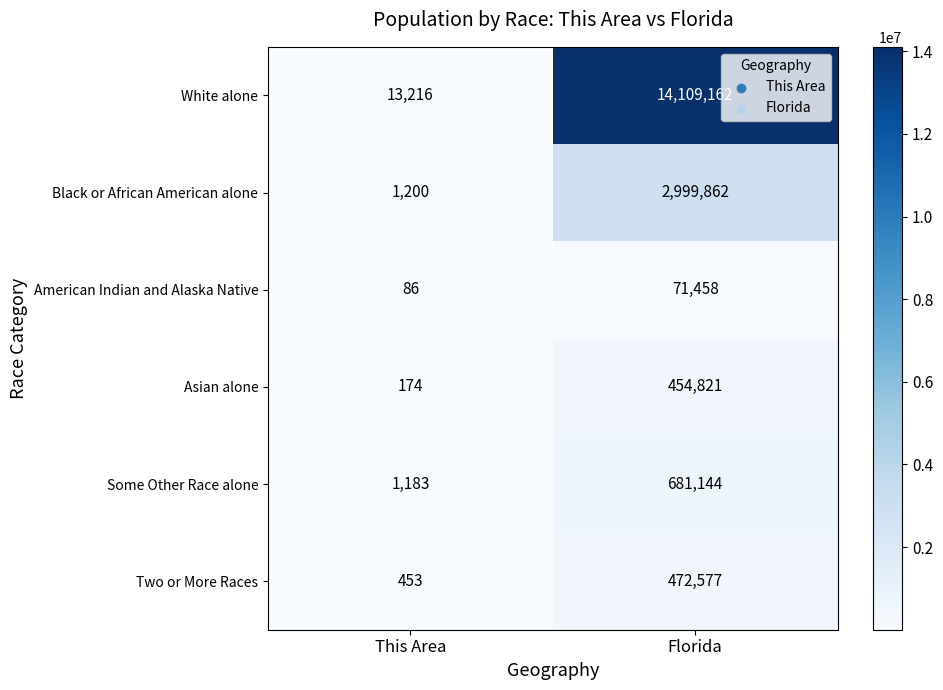

What is the difference between the maximum and minimum values in the Two or More Races series?

472124